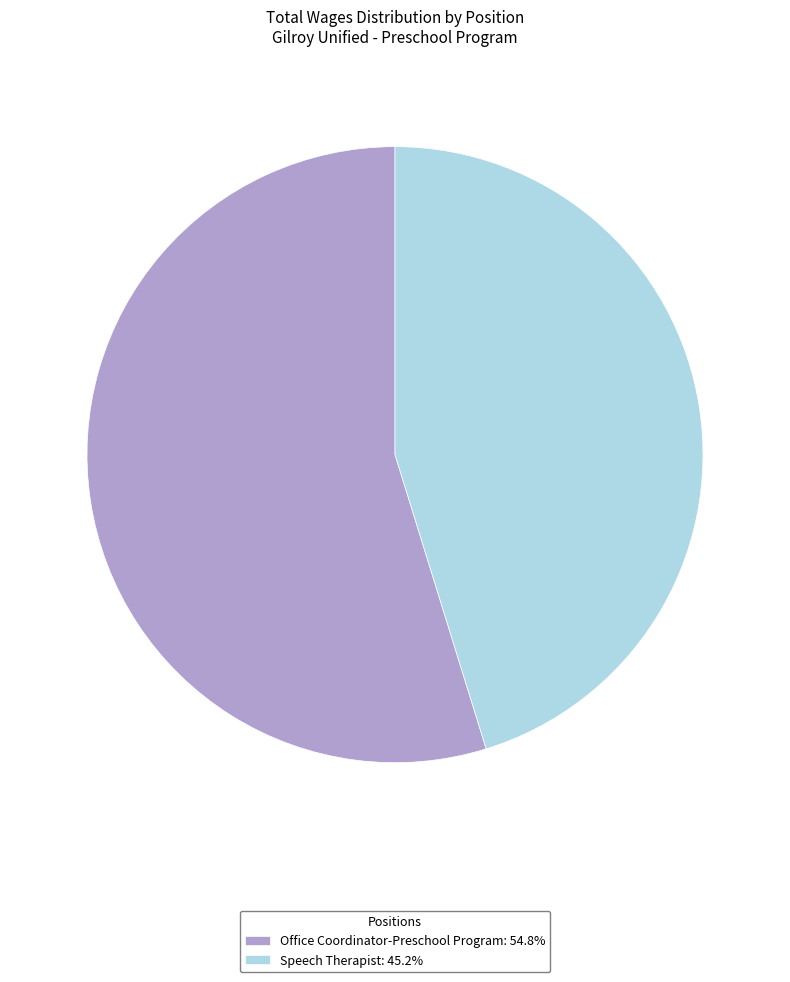

Does Office Coordinator-Preschool Program represent more than half of the total?

Yes